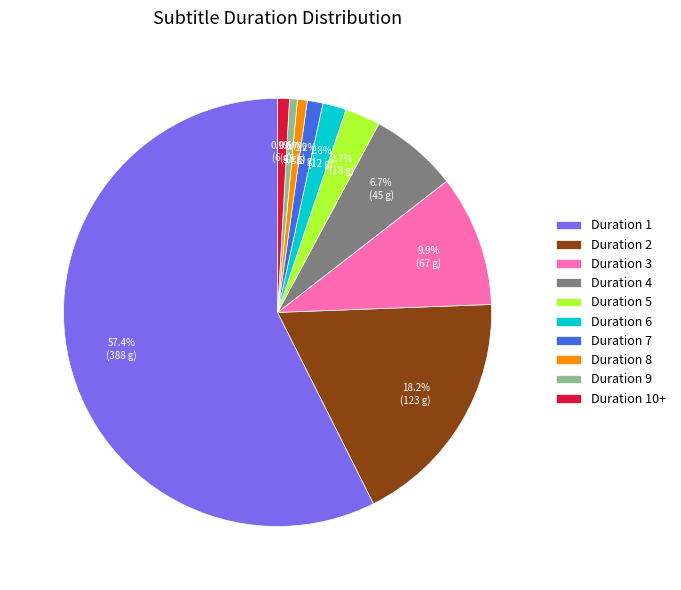

Which has a higher value, Duration 10+ or Duration 1?

Duration 1